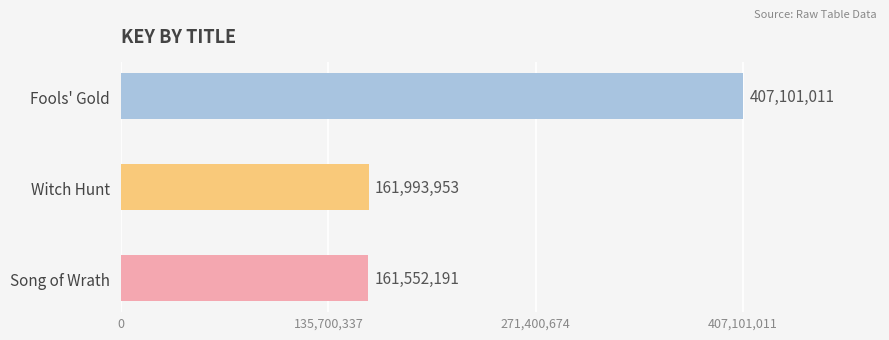

How many bars are there in total?

3